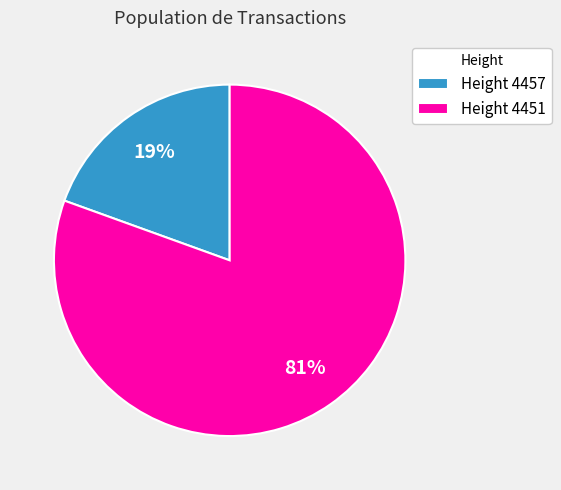

How many slices are in this pie chart?

2